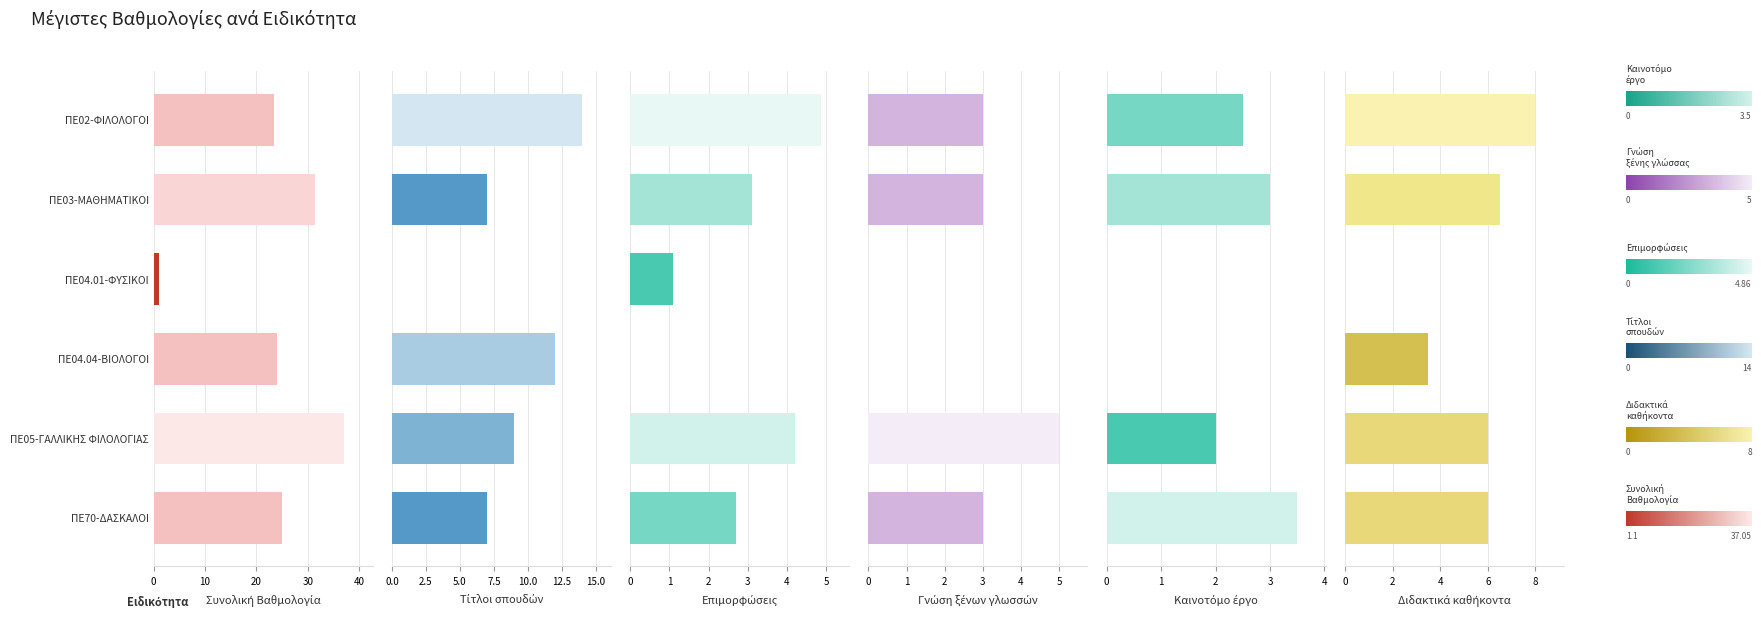

Which series has the largest total across all categories?

Συνολική Βαθμολογία